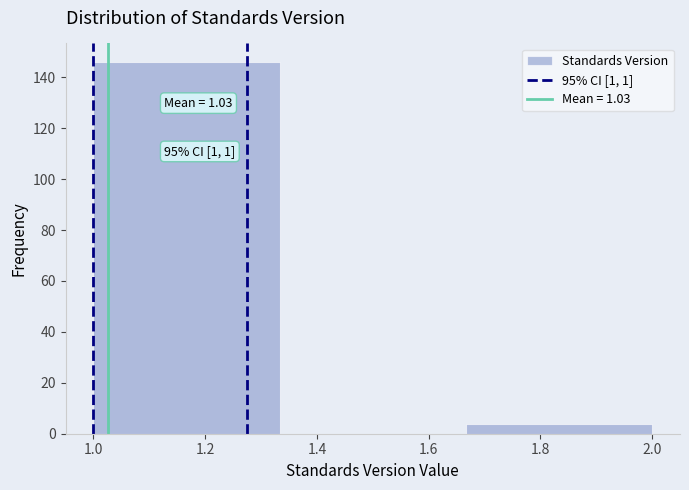

Over which range of the x-axis is the bar tallest?

1.00 to 1.34